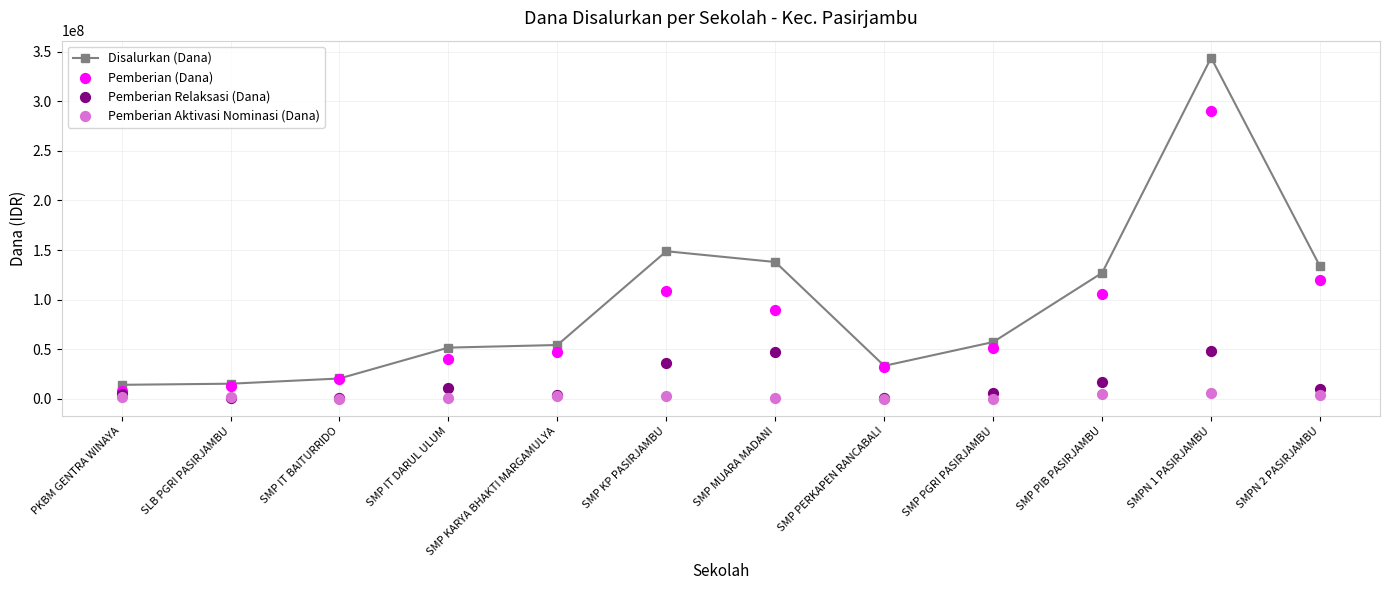

Is the value of Pemberian (Dana) at SMP PIB PASIRJAMBU greater than the value of Disalurkan (Dana) at SMP KARYA BHAKTI MARGAMULYA?

Yes